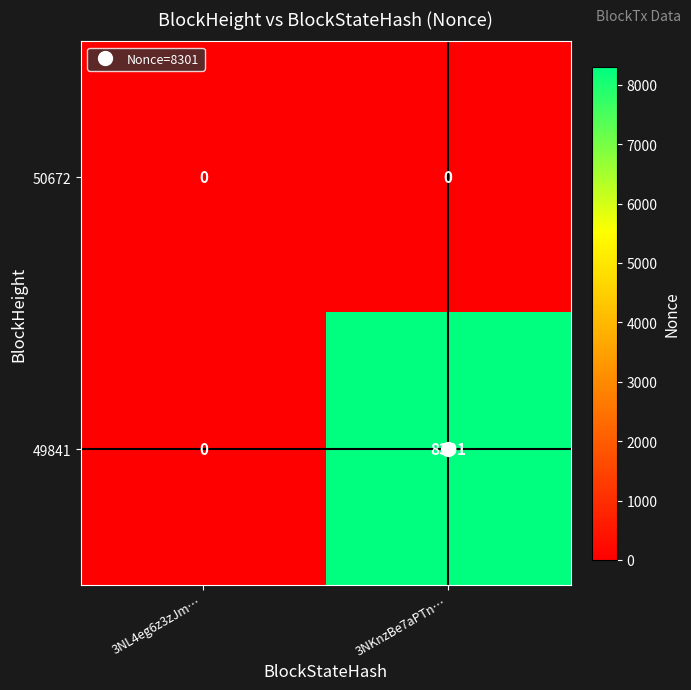

List the series in order of their overall mean, highest first.

49841, 50672